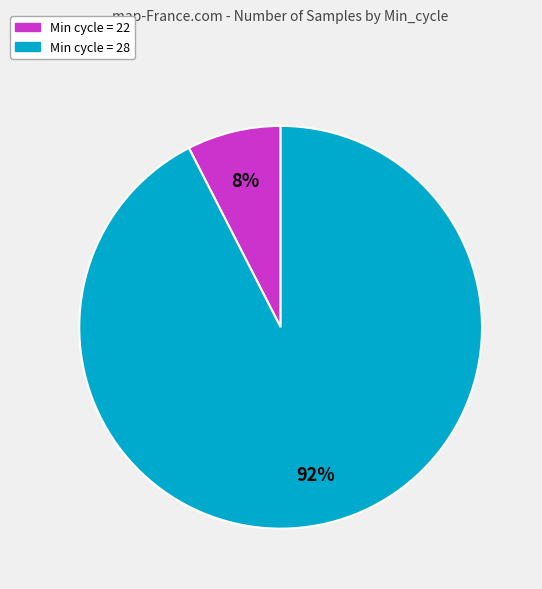

To the nearest percent, what is the average slice percentage?

50%